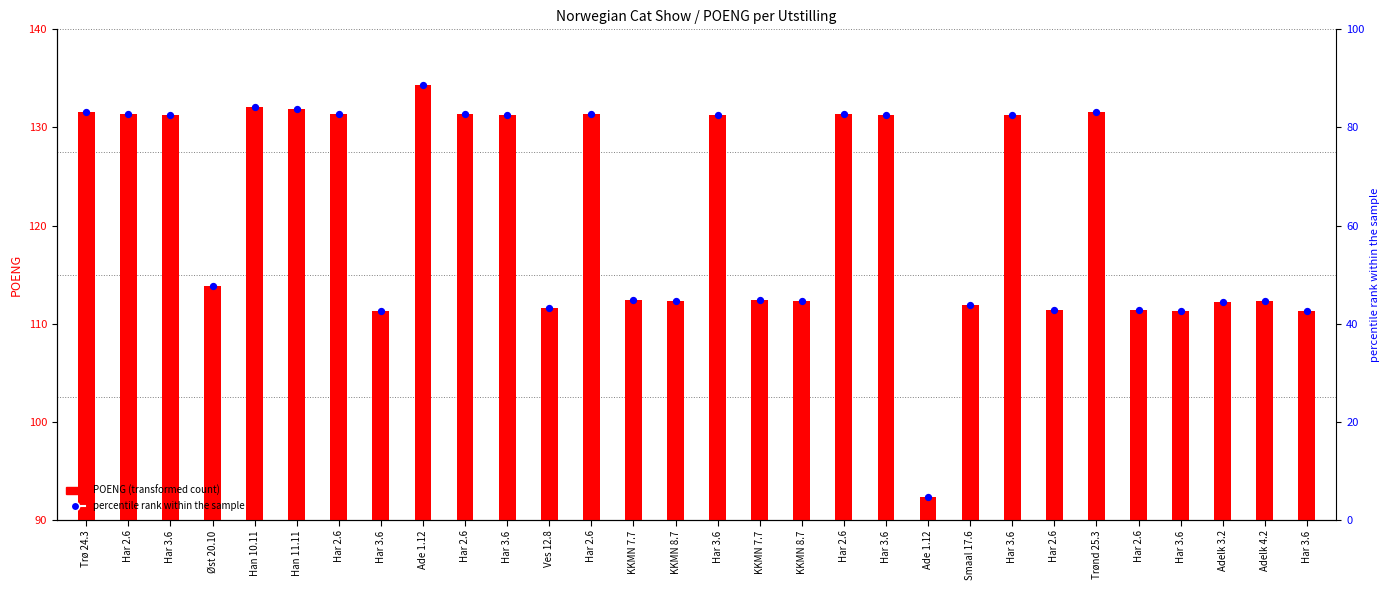

At which category is the sum across all series the highest?

Ade 1.12